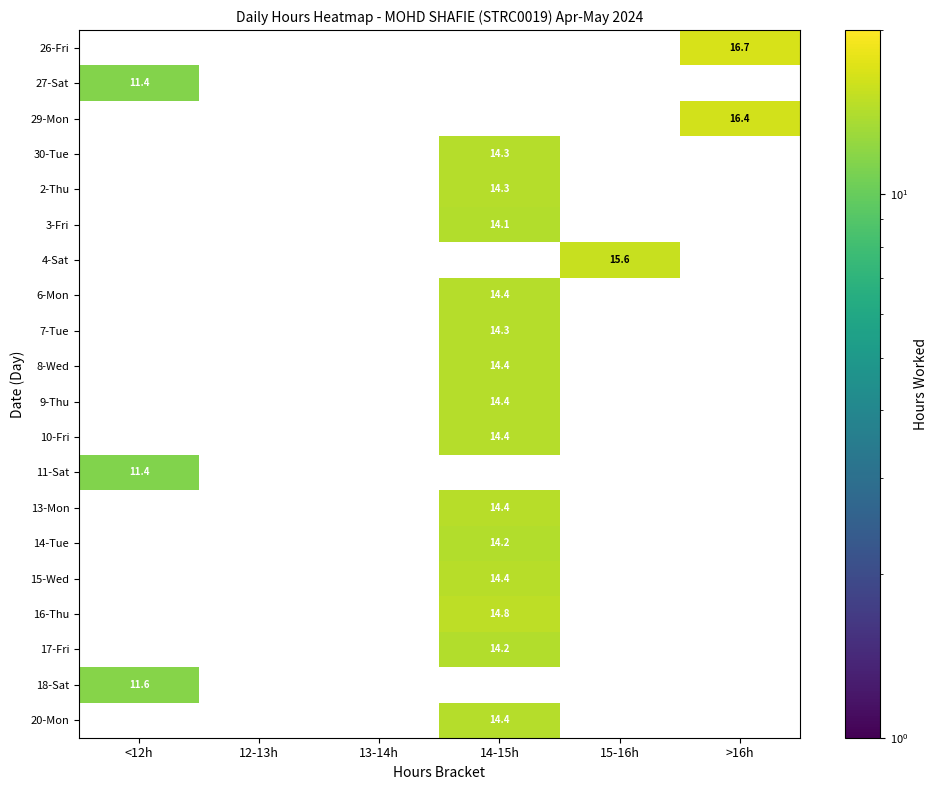

Where does the 15-Wed series first go above 14?

14-15h